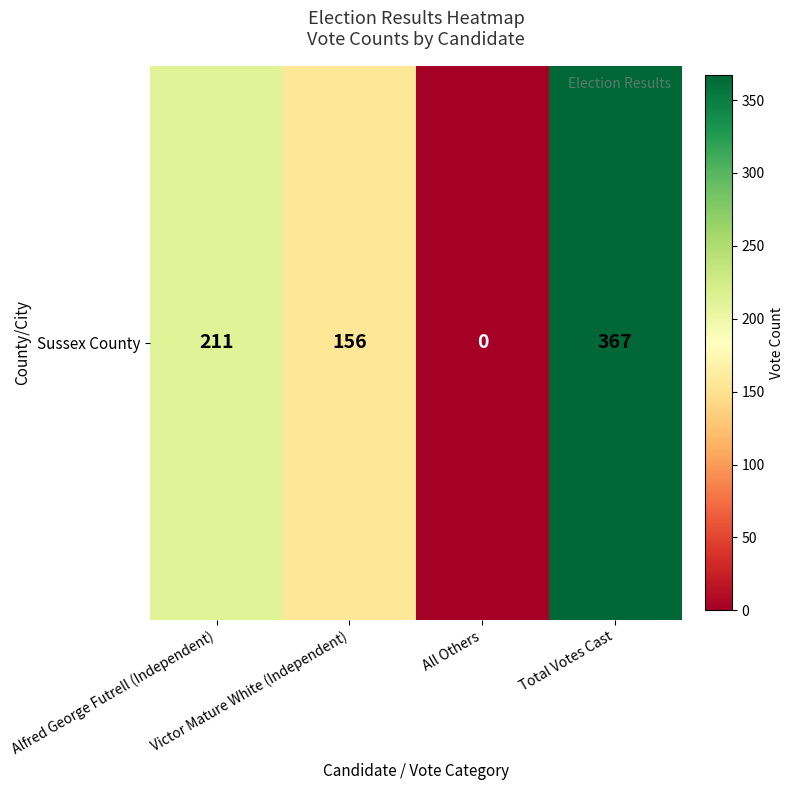

The value at Alfred George Futrell (Independent) is 211. True or false?

True